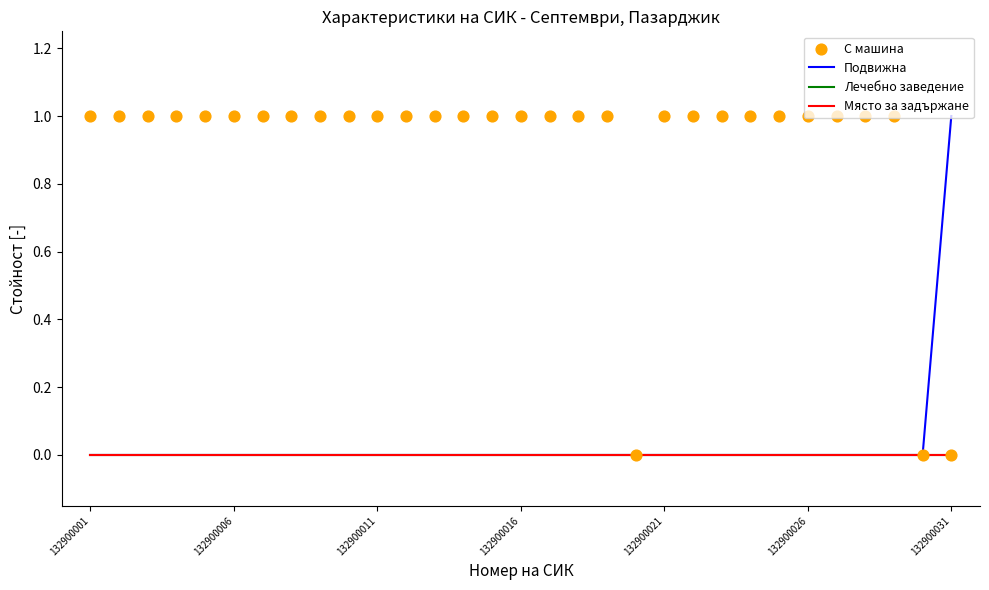

At how many categories does at least one series exceed 0?

29